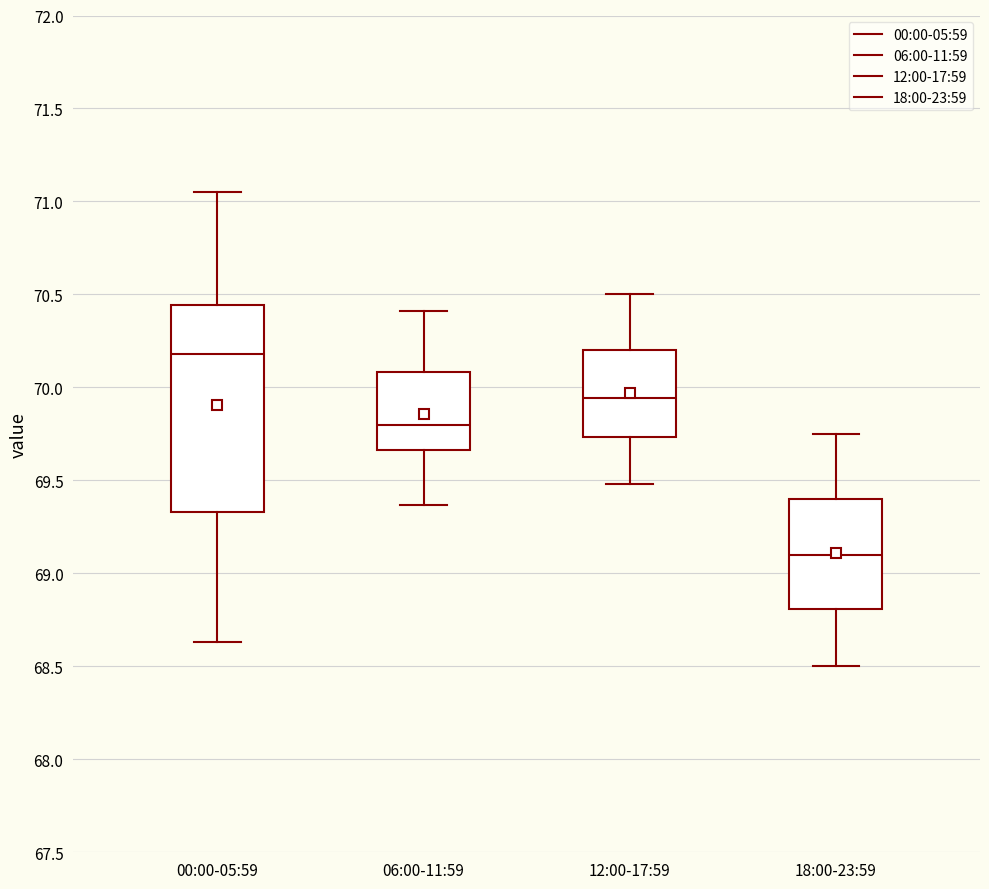

Where does the upper whisker of the box for 12:00-17:59 end on the y-axis? The values are not printed on the chart, so give them approximately, as read against the axis.

70.50